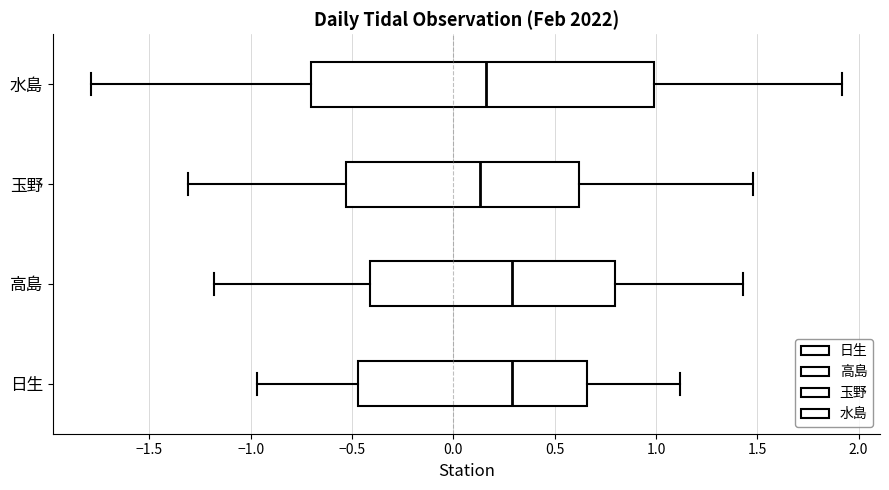

Where does the left whisker of the box for 玉野 end on the x-axis? The values are not printed on the chart, so give them approximately, as read against the axis.

-1.30